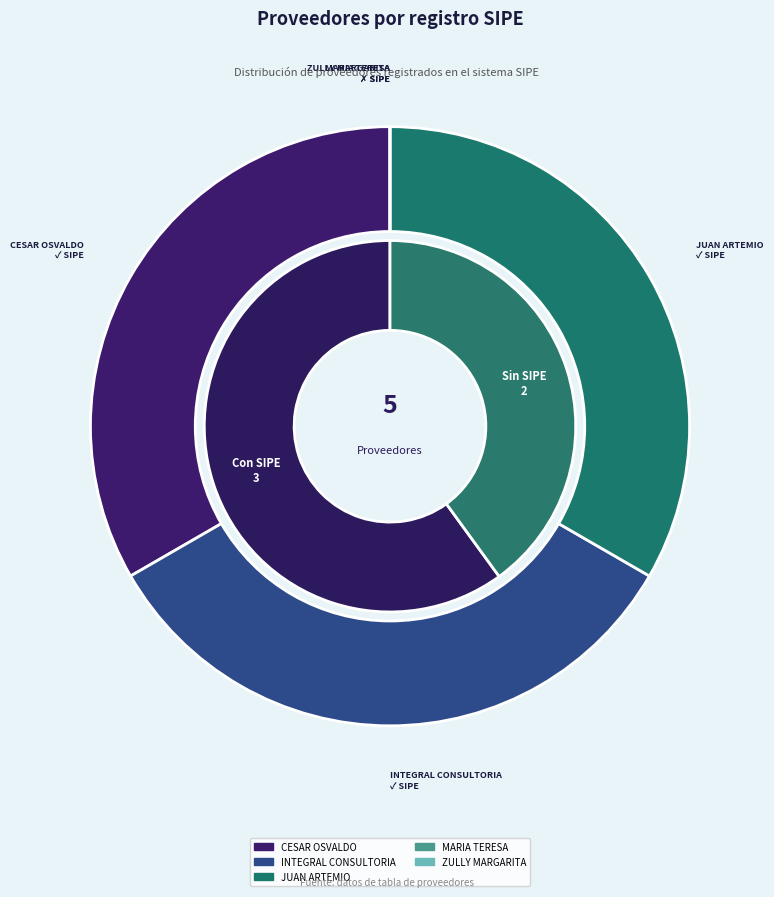

What is the ratio of the value at INTEGRAL CONSULTORIA PROYECTOS Y EMPRENDIMIENTOS to the value at JUAN ARTEMIO ROA DELGADO?

1.0